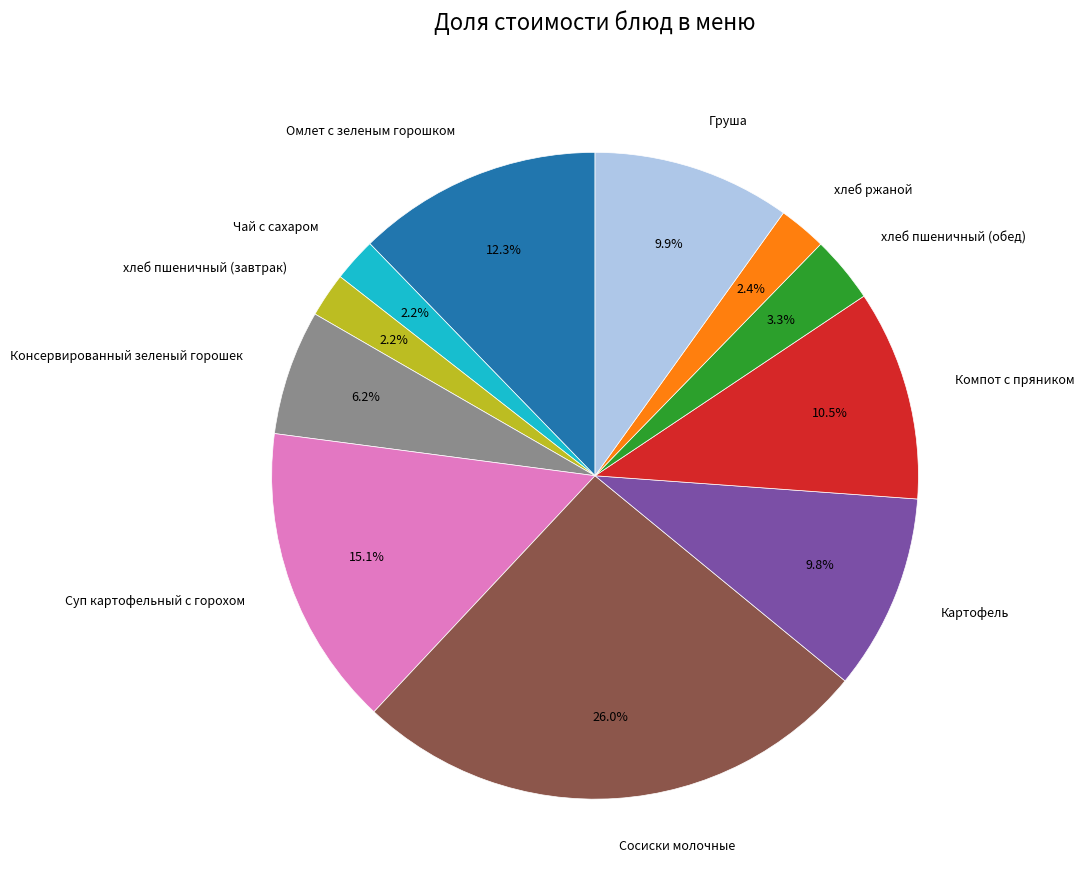

To the nearest percent, what is the combined percentage of Чай с сахаром and Груша?

12%